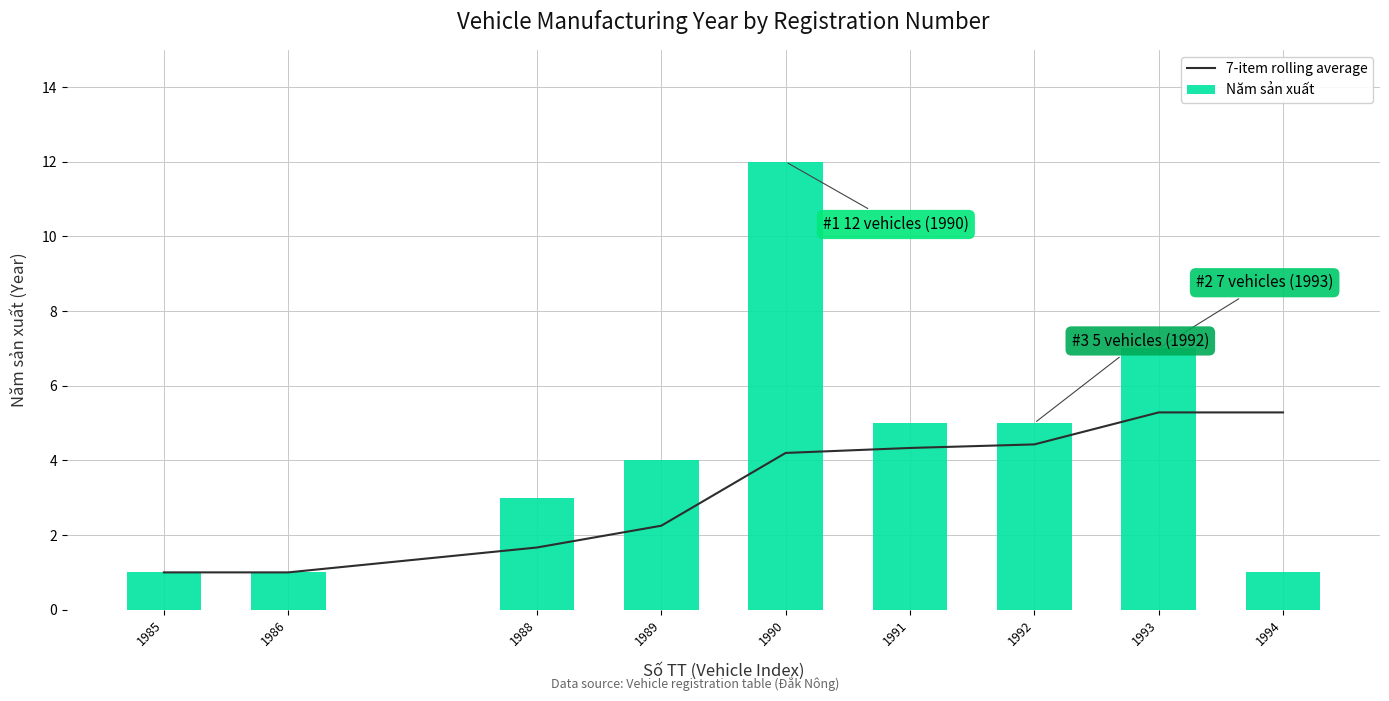

Is it true that Năm sản xuất equals 1.4 at 1994?

False